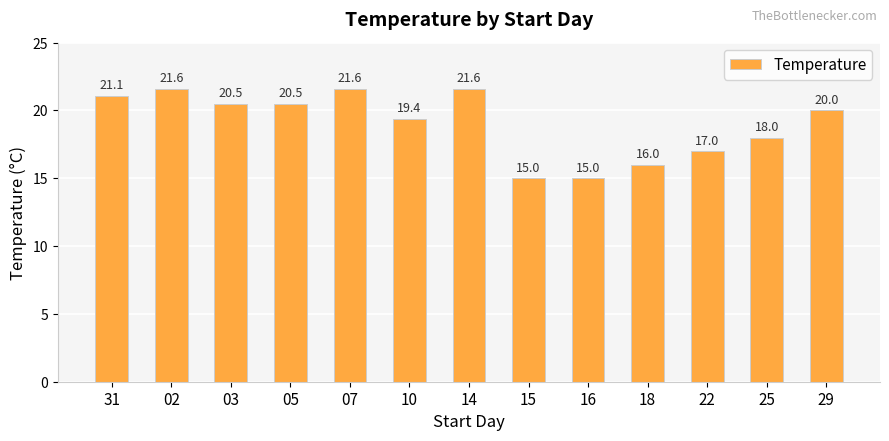

What is the label of the 8th bar from the right?

10